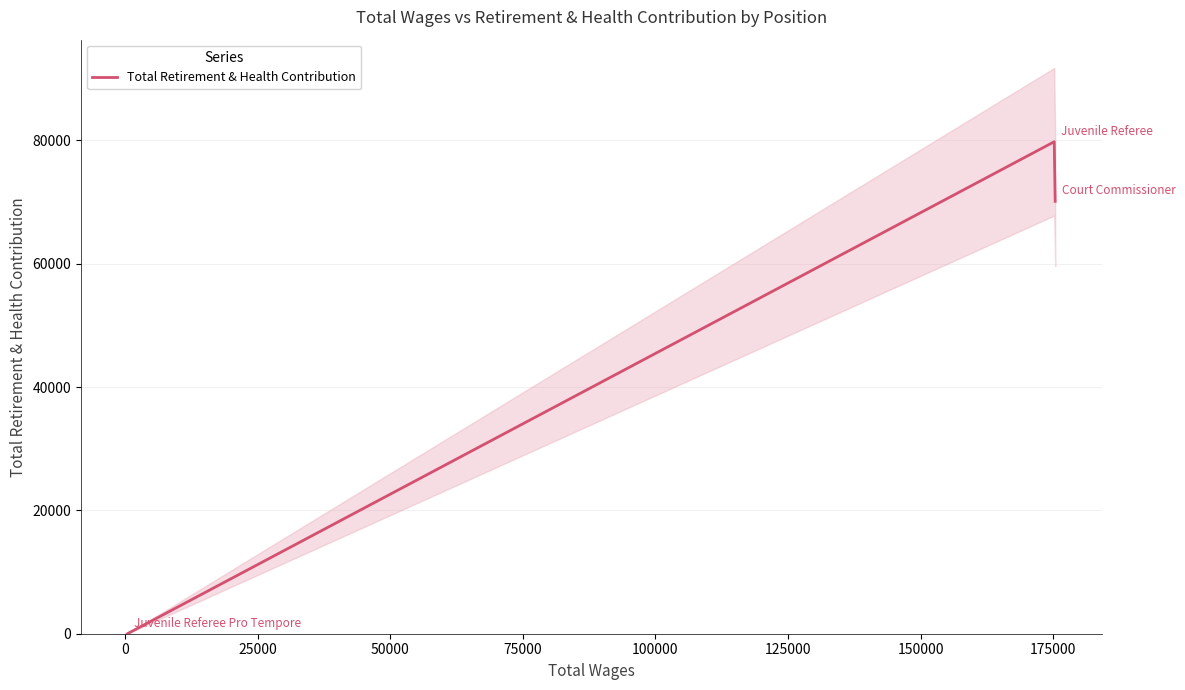

How many values are above zero?

2